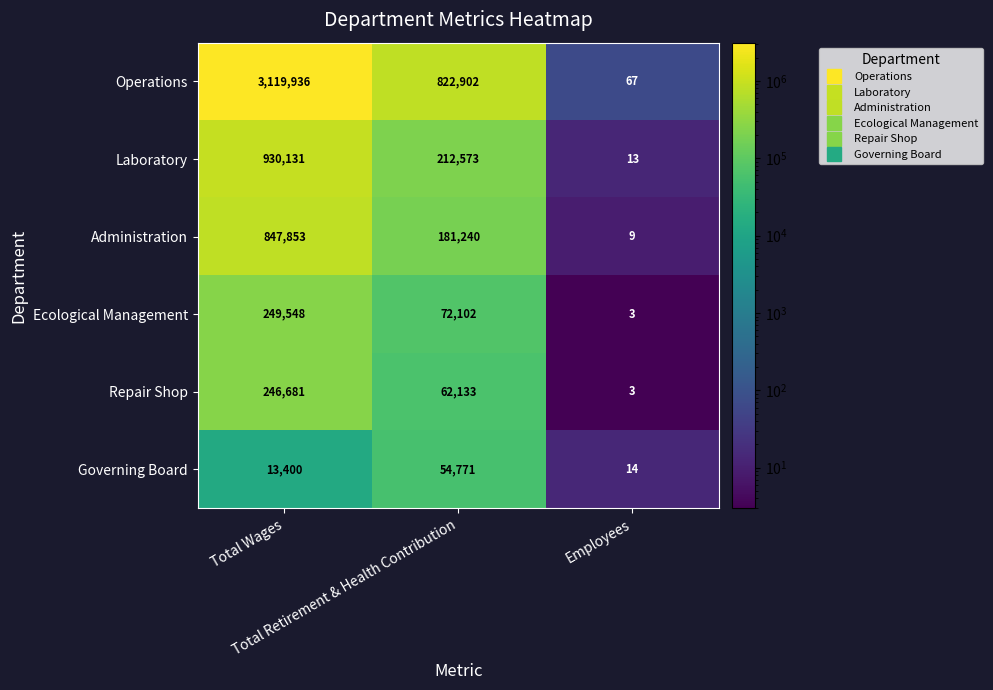

What is the sum of all Governing Board values?

68185